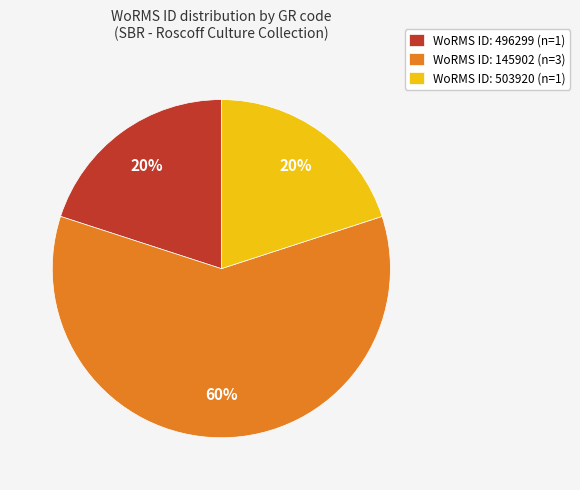

To the nearest percent, what portion does WoRMS ID: 503920 (n=1) represent?

20%